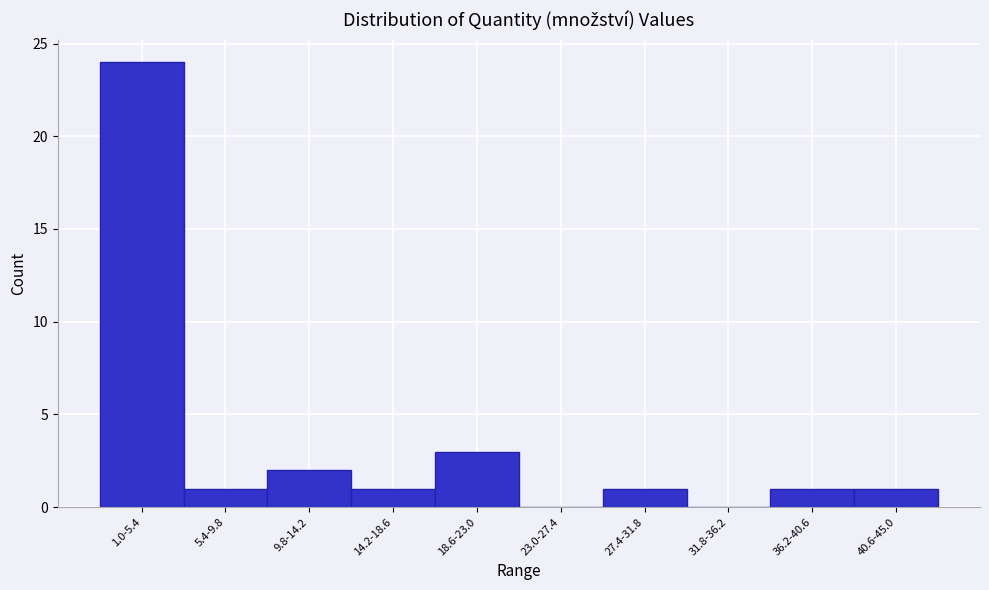

Reading left to right, list all the values displayed in this chart.

1.0-5.4=24	5.4-9.8=1	9.8-14.2=2	14.2-18.6=1	18.6-23.0=3	23.0-27.4=0	27.4-31.8=1	31.8-36.2=0	36.2-40.6=1	40.6-45.0=1